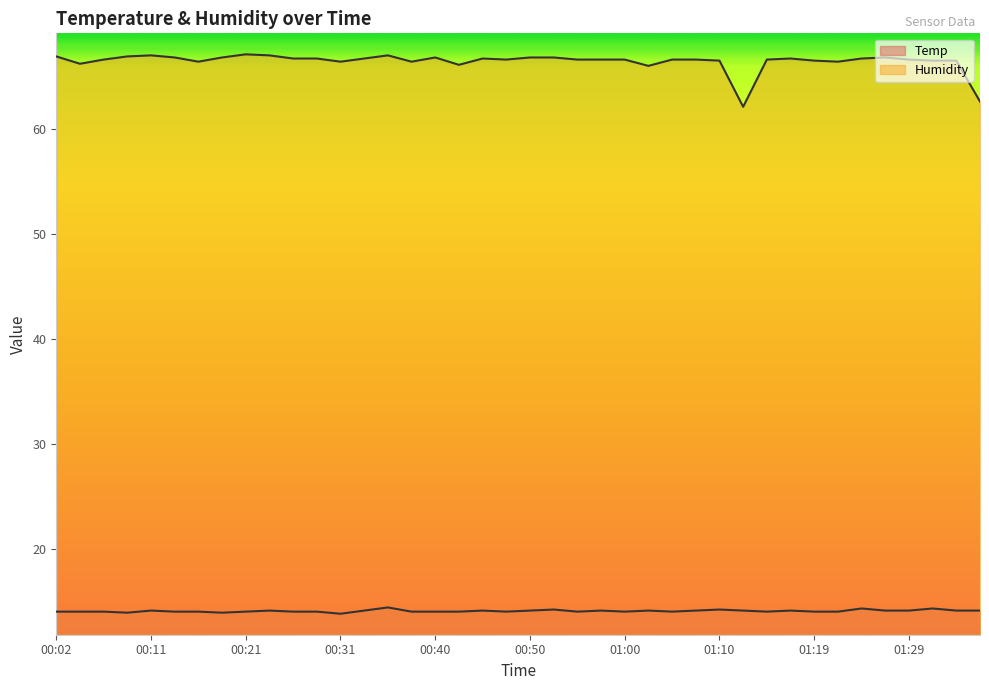

What is the label of the 25th point from the left?

01:00